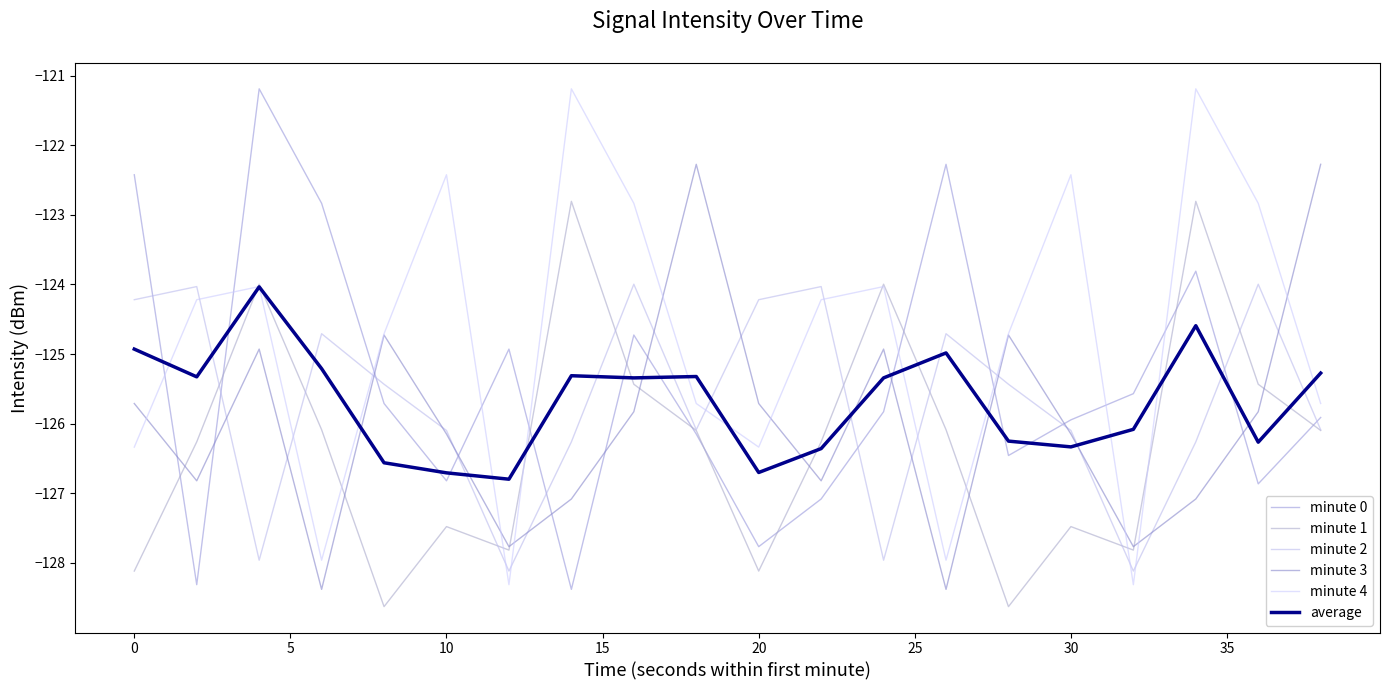

Does the chart have visible grid lines?

No